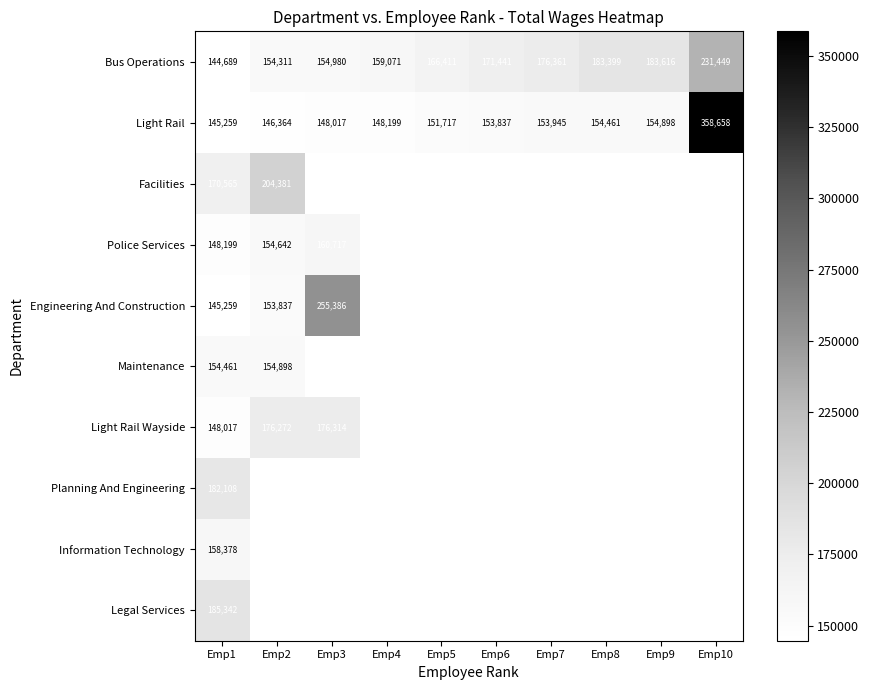

Is it true that Planning And Engineering equals 60445 at Emp1?

False